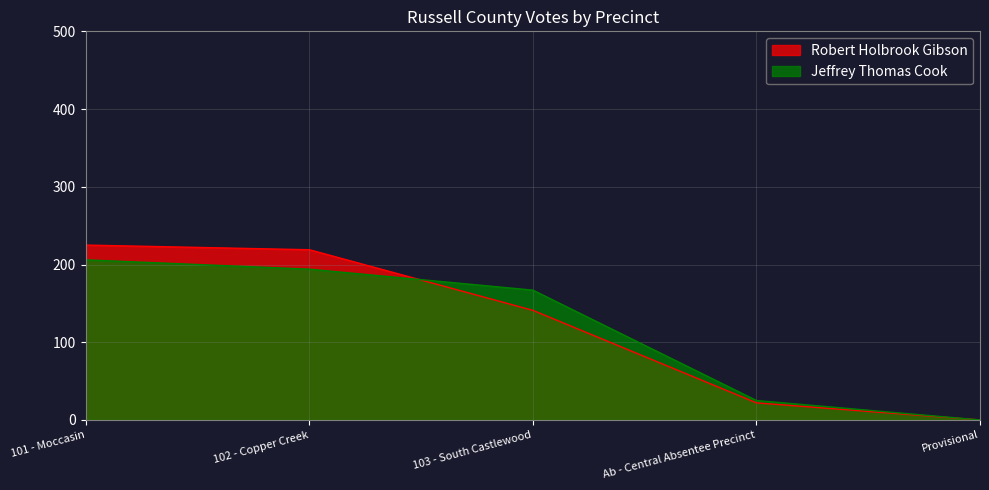

The value of Jeffrey Thomas Cook at 102 - Copper Creek is 194. True or false?

True